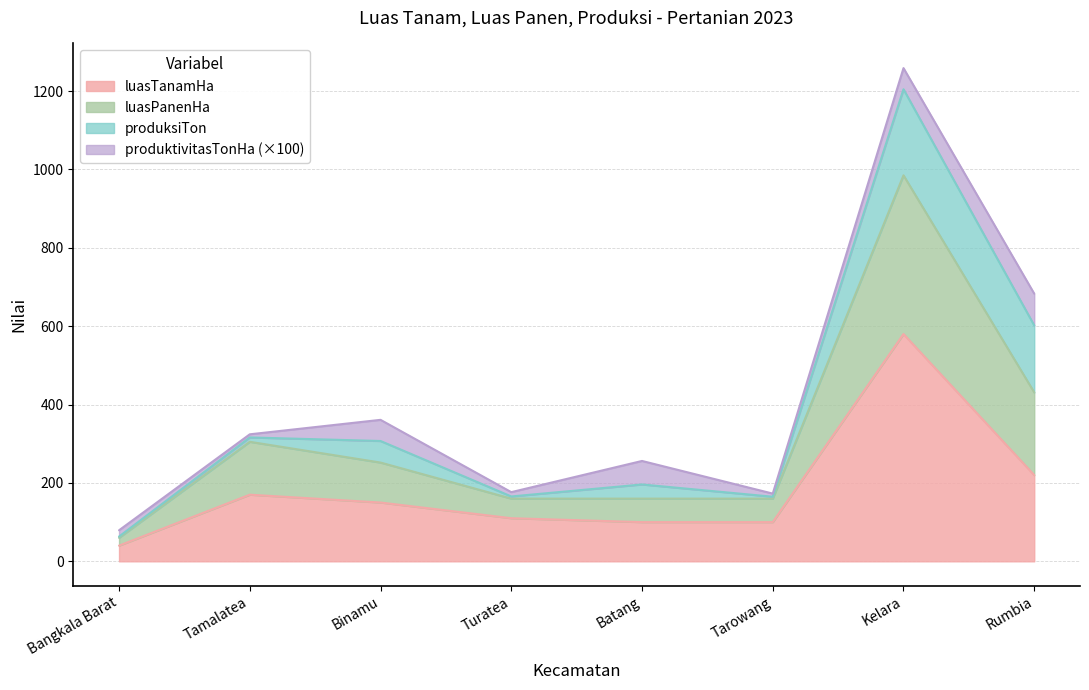

Between Tamalatea and Tarowang, which series saw the biggest shift?

luasPanenHa